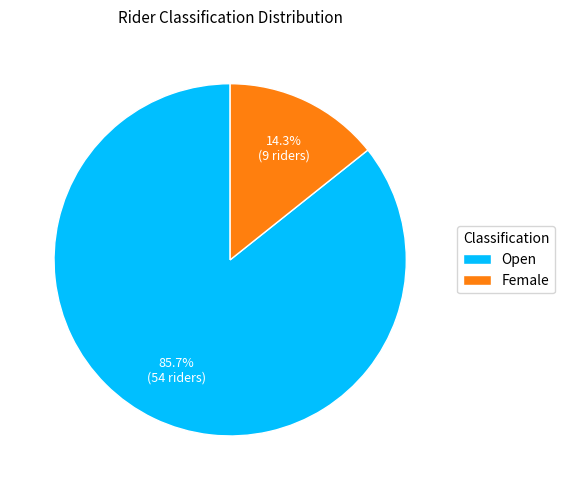

True or false: Female accounts for 22% of the total.

False